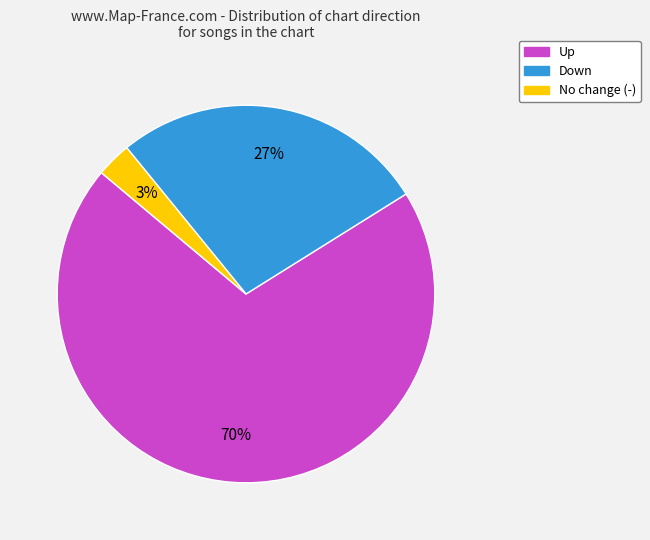

How many slices are in this pie chart?

3